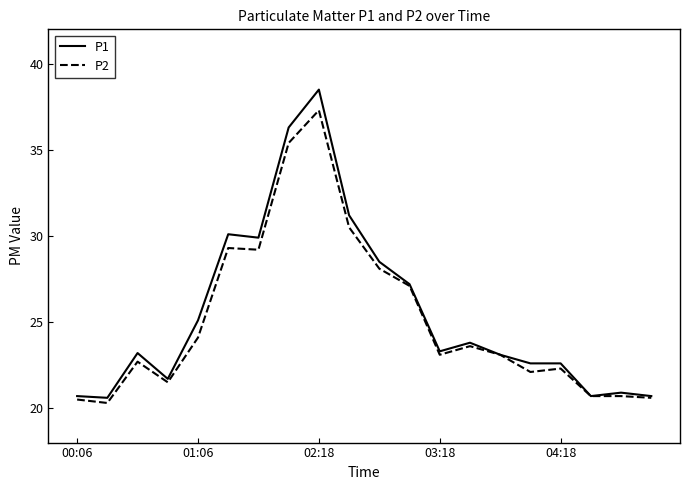

Which series has the largest range (max minus min)?

P1